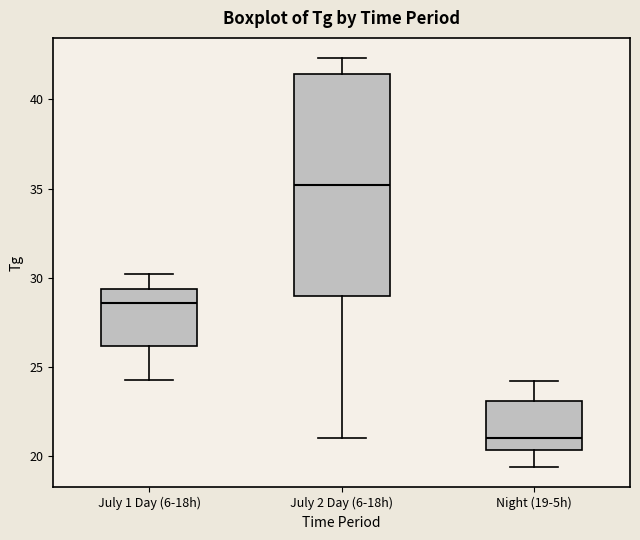

Comparing the boxes themselves (not the whiskers), which one is the tallest?

July 2 Day (6-18h)